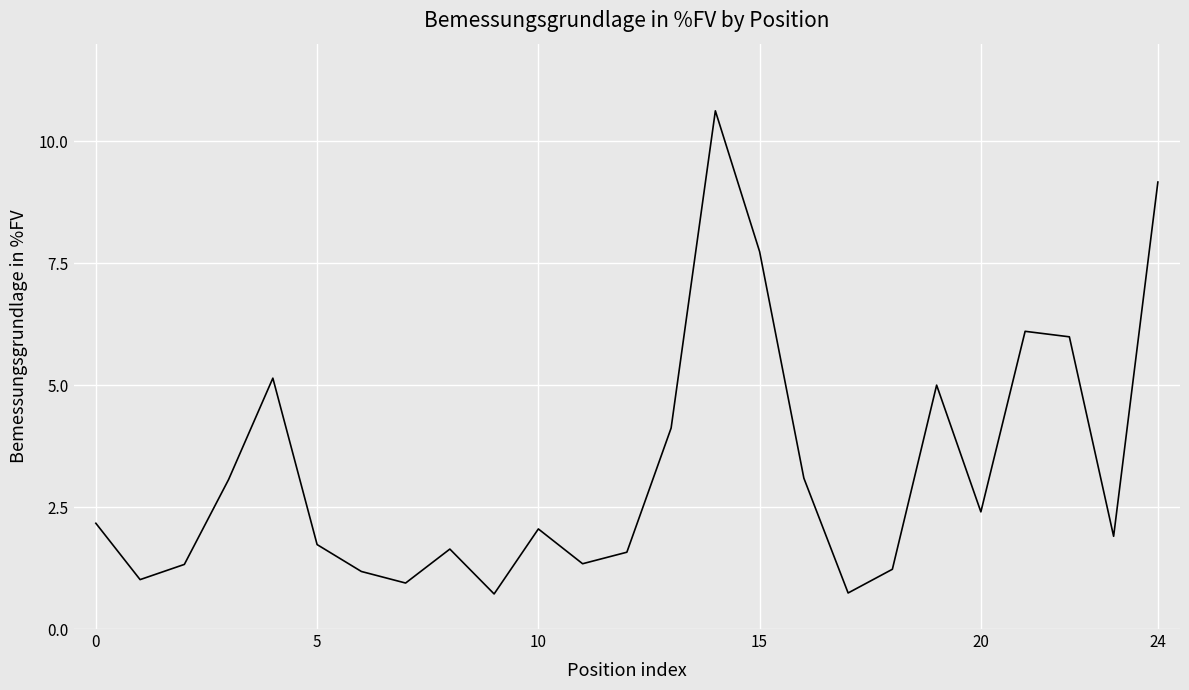

What is the minimum value shown in the chart?

0.7